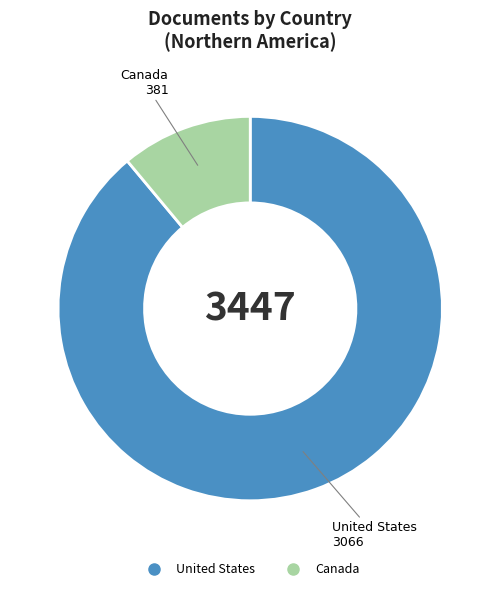

The Canada slice represents 1% of the pie. True or false?

False